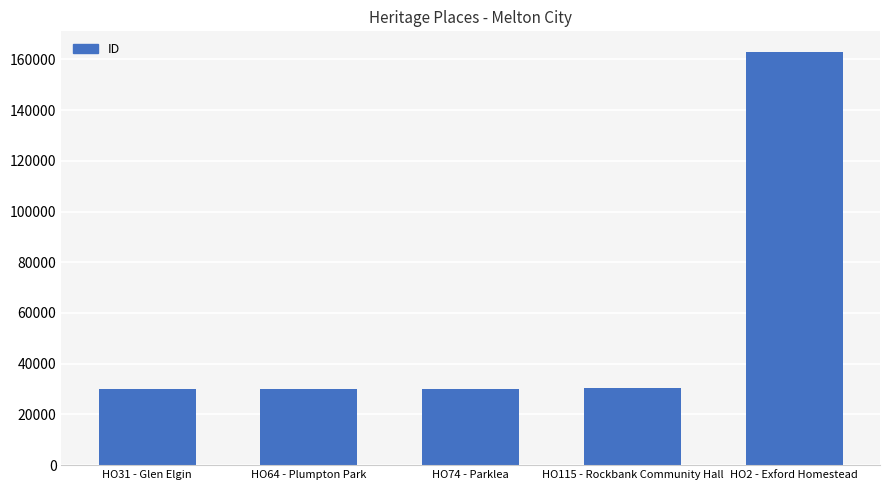

What is the sum of the values at HO74 - Parklea and HO64 - Plumpton Park?

60170